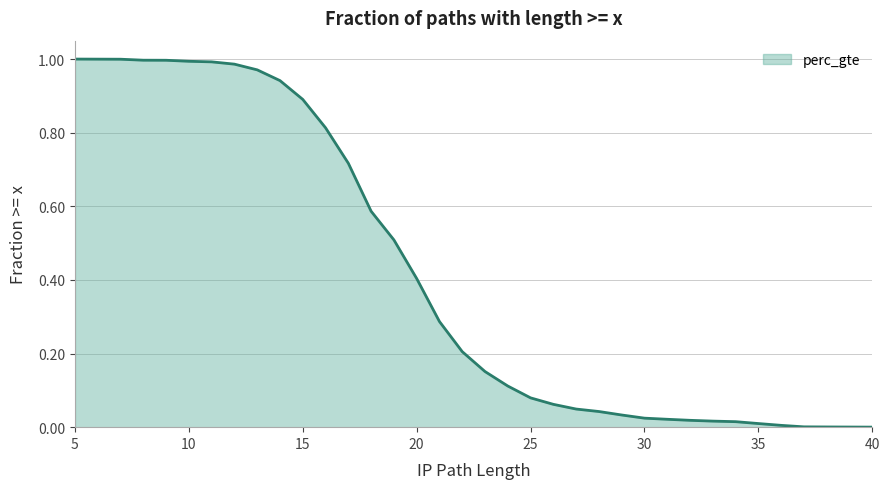

Which has a higher value, 34 or 15?

15